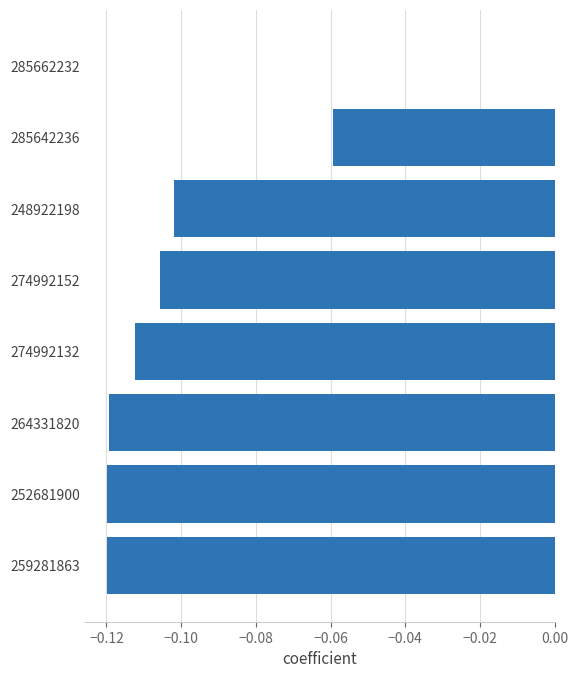

What is the sum of all values?

-0.7